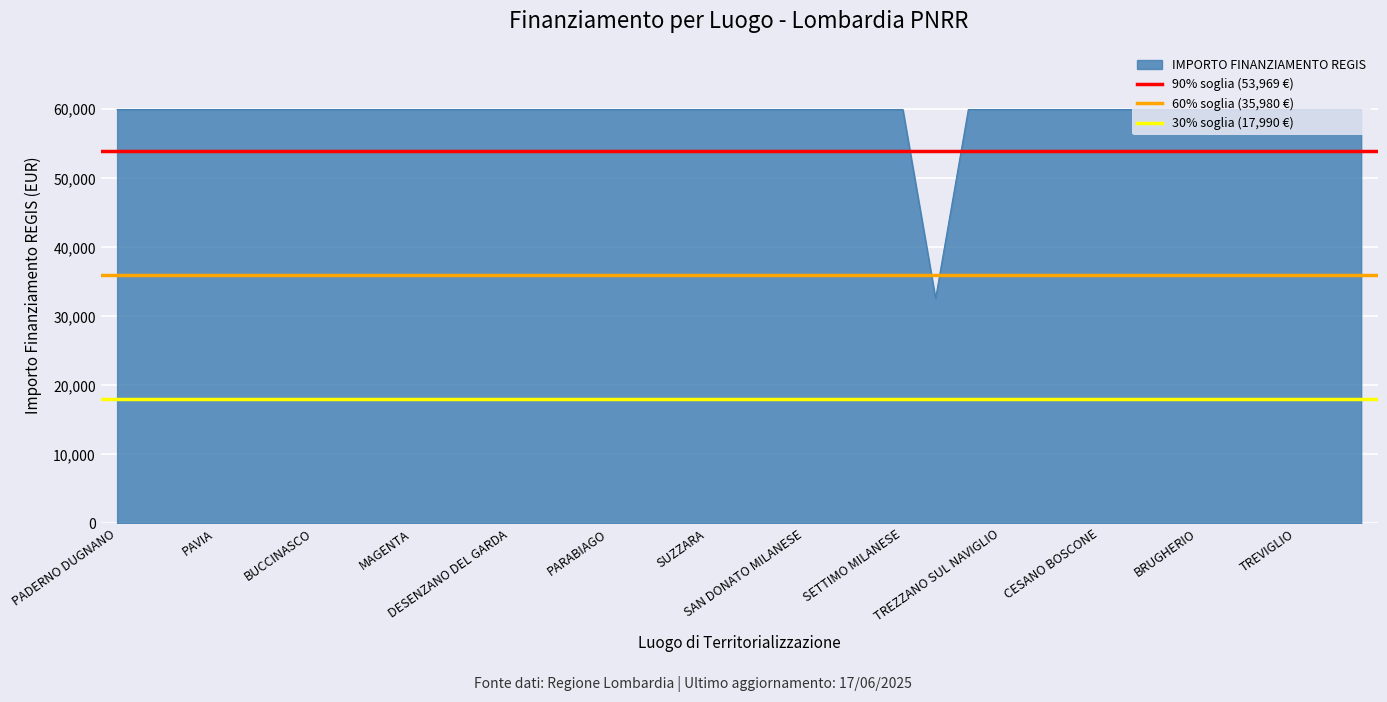

The 90% soglia (53,969 €) series shows 53969.4 at PADERNO DUGNANO. True or false?

True